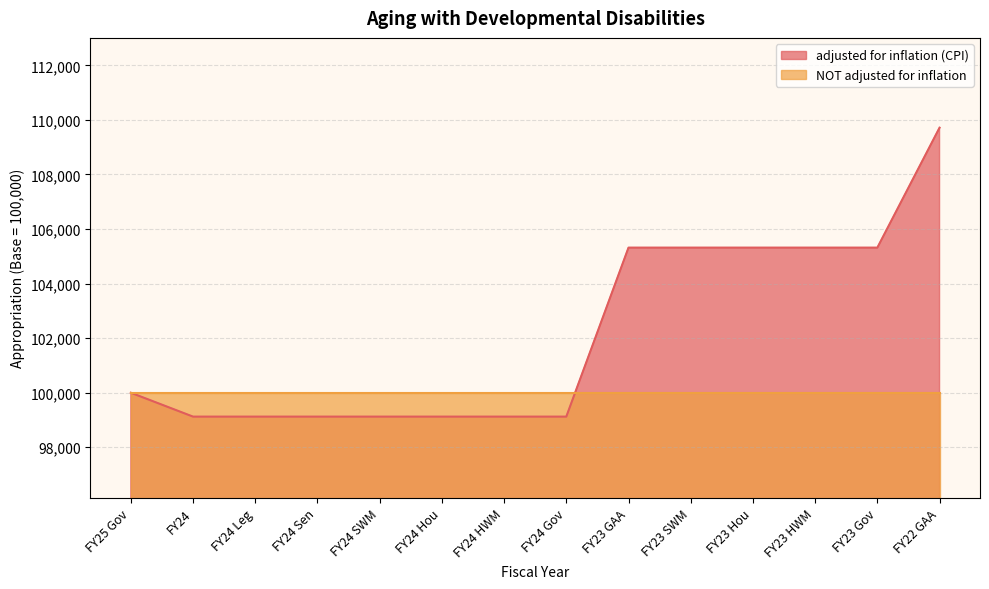

What is the label of the 7th point from the left?

FY24 HWM